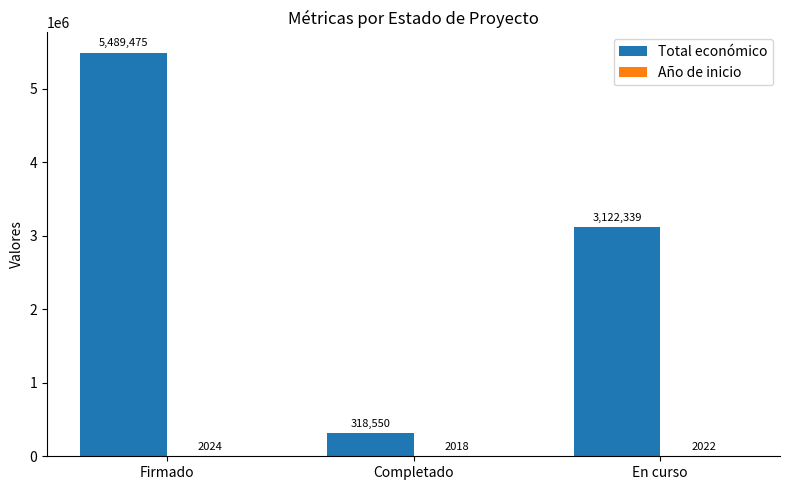

How many series are shown in this chart?

2